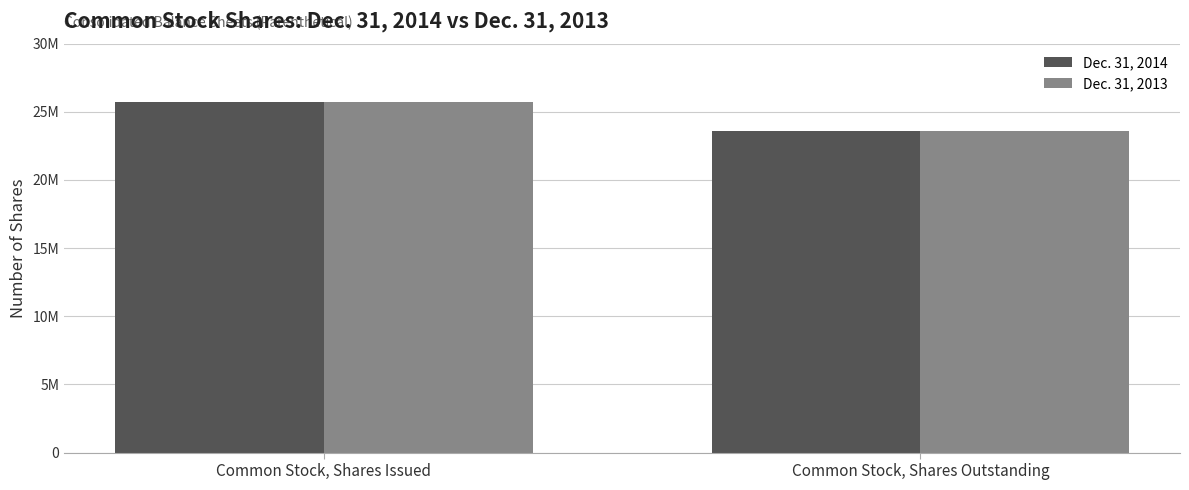

What is the label of the 2nd bar from the right?

Common Stock, Shares Issued